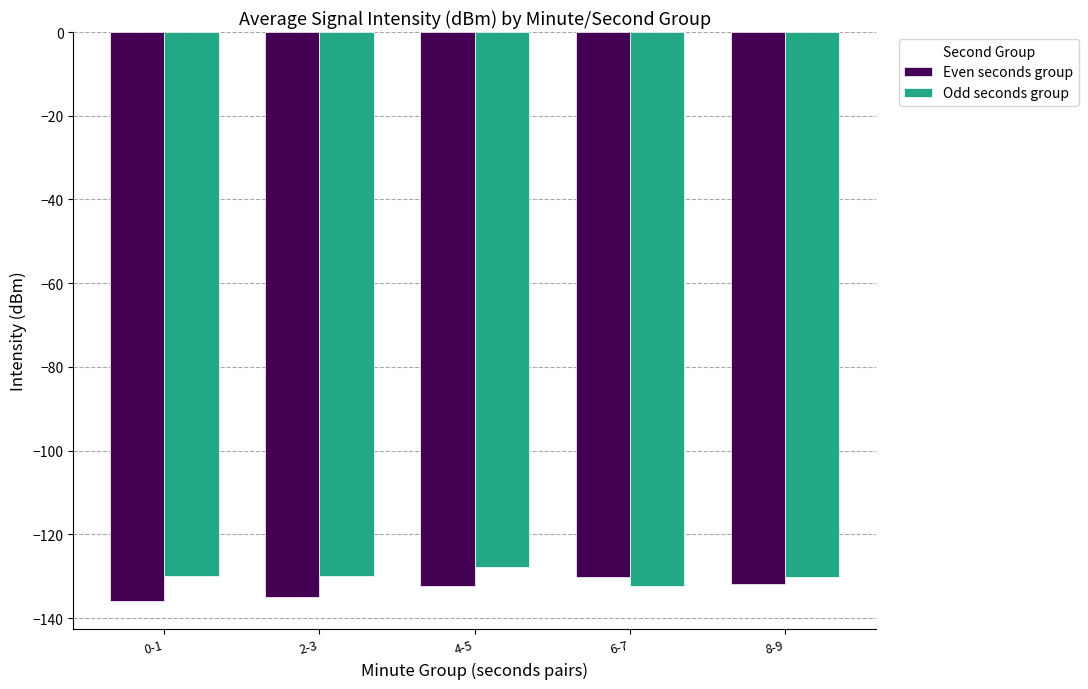

What is the difference between the highest and lowest values at 4-5?

4.6